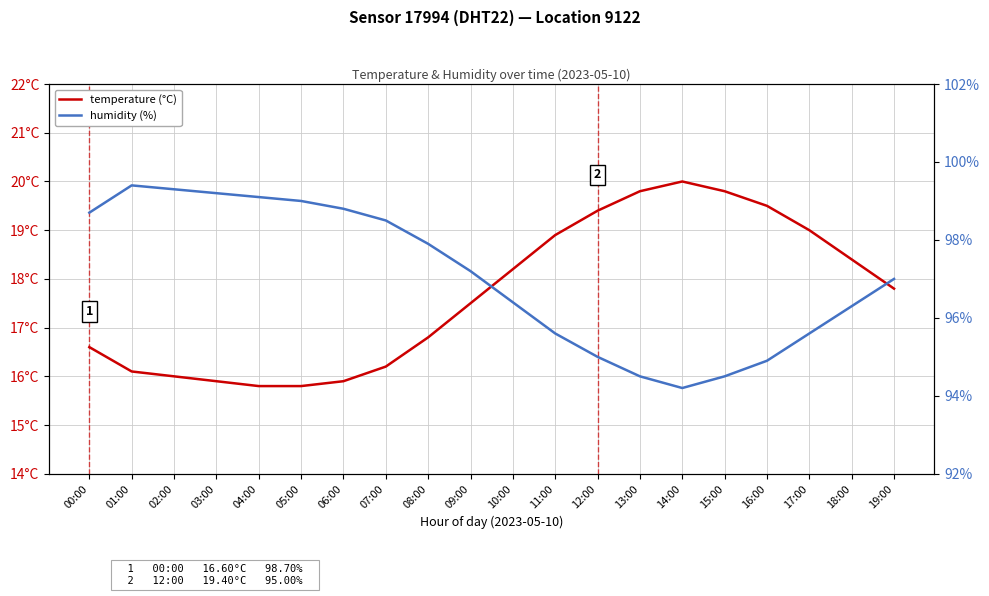

True or false: temperature (°C) and humidity (%) cross at least once.

False